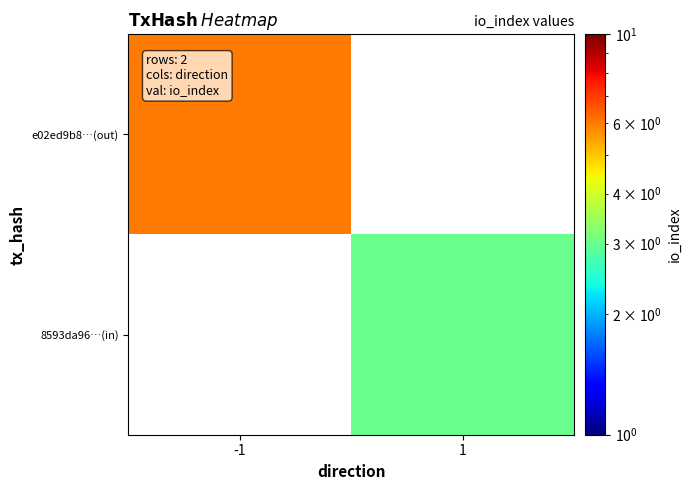

What is the minimum value for e02ed9b8…(out)?

6.0